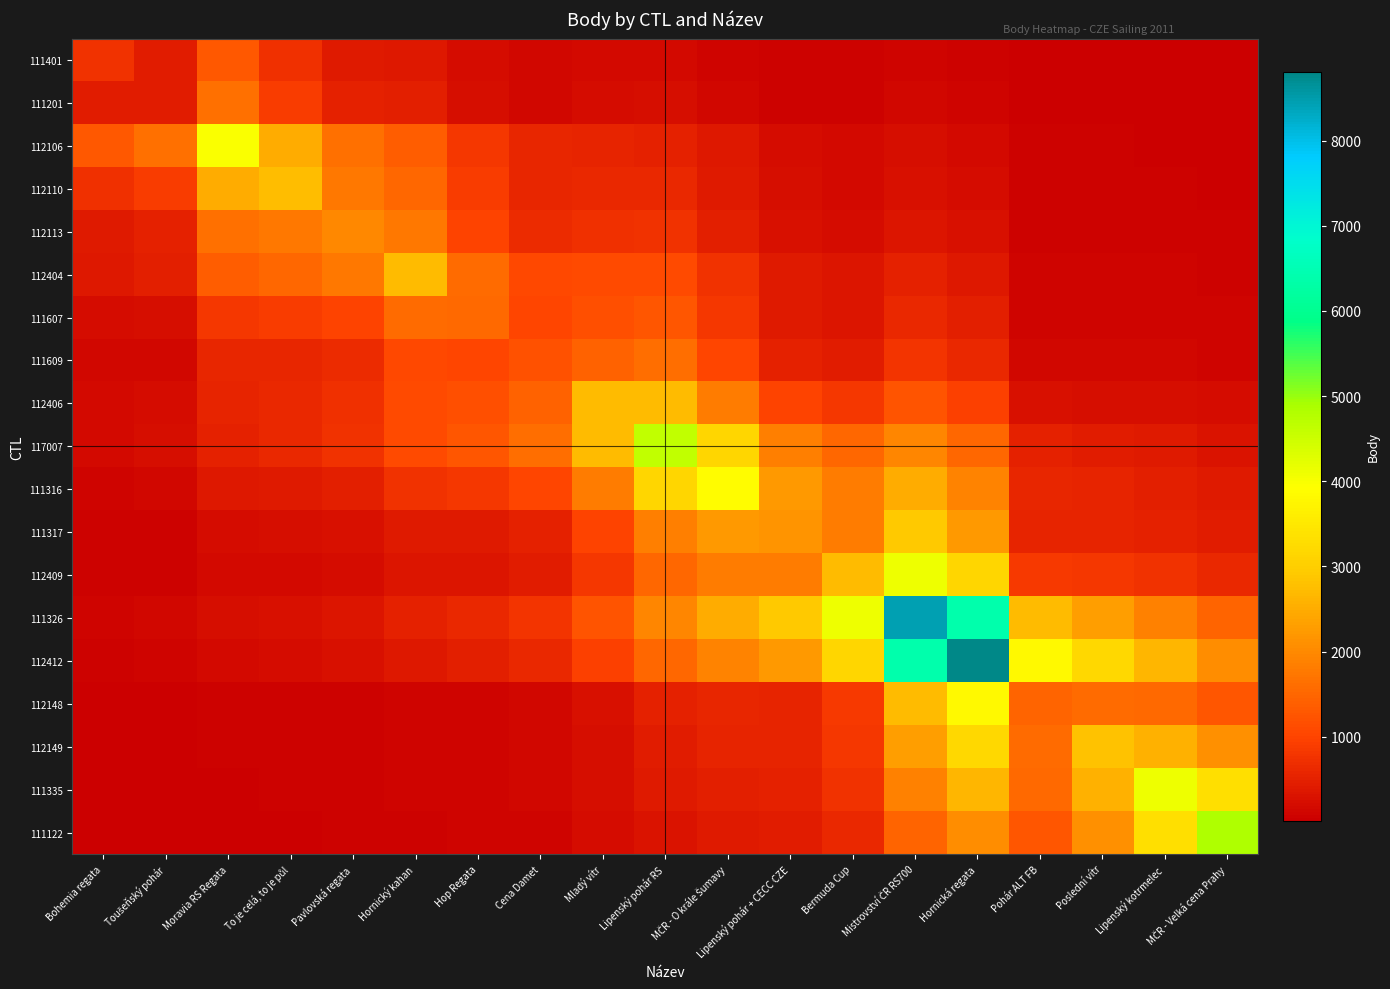

Reading left to right, extract all data points from this chart.

111401: Bohemia regata=746.0	Toušeňský pohár=435.6	Moravia RS Regata=1300.1	To je celá, to je půl=711.1	Pavlovská regata=413.5	Hornický kahan=386.7	Hop Regata=190.3	Cena Damet=119.3	Mladý vítr=157.2	Lipenský pohár RS=180.4	MČR - O krále Šumavy=115.0	Lipenský pohár + CECC CZE=53.6	Bermuda Cup=47.4	Mistrovství ČR RS700=92.9	Hornická regata=71.6	Pohár ALT FB=12.3	Poslední vítr=14.6	Lipenský kotrmelec=14.9	MČR - Velká cena Prahy=12.6
111201: Bohemia regata=435.6	Toušeňský pohár=430.0	Moravia RS Regata=1637.9	To je celá, to je půl=873.2	Pavlovská regata=494.0	Hornický kahan=474.4	Hop Regata=221.6	Cena Damet=134.9	Mladý vítr=192.9	Lipenský pohár RS=229.2	MČR - O krále Šumavy=144.6	Lipenský pohár + CECC CZE=64.5	Bermuda Cup=58.1	Mistrovství ČR RS700=121.1	Hornická regata=93.5	Pohár ALT FB=14.2	Poslední vítr=18.0	Lipenský kotrmelec=18.8	MČR - Velká cena Prahy=16.0
112106: Bohemia regata=1300.1	Toušeňský pohár=1637.9	Moravia RS Regata=3992.0	To je celá, to je půl=2498.0	Pavlovská regata=1644.2	Hornický kahan=1364.4	Hop Regata=835.5	Cena Damet=579.5	Mladý vítr=554.7	Lipenský pohár RS=527.5	MČR - O krále Šumavy=356.8	Lipenský pohár + CECC CZE=206.8	Bermuda Cup=167.1	Mistrovství ČR RS700=229.2	Hornická regata=174.9	Pohár ALT FB=55.2	Poslední vítr=51.0	Lipenský kotrmelec=45.1	MČR - Velká cena Prahy=36.3
112110: Bohemia regata=711.1	Toušeňský pohár=873.2	Moravia RS Regata=2498.0	To je celá, to je půl=2752.0	Pavlovská regata=1760.2	Hornický kahan=1501.5	Hop Regata=875.8	Cena Damet=595.5	Mladý vítr=610.5	Lipenský pohár RS=609.6	MČR - O krále Šumavy=405.7	Lipenský pohár + CECC CZE=222.9	Bermuda Cup=183.9	Mistrovství ČR RS700=278.5	Hornická regata=213.2	Pohár ALT FB=57.6	Poslední vítr=56.3	Lipenský kotrmelec=51.6	MČR - Velká cena Prahy=42.1
112113: Bohemia regata=413.5	Toušeňský pohár=494.0	Moravia RS Regata=1644.2	To je celá, to je půl=1760.2	Pavlovská regata=2000.0	Hornický kahan=1748.3	Hop Regata=975.8	Cena Damet=650.9	Mladý vítr=710.8	Lipenský pohár RS=739.0	MČR - O krále Šumavy=485.5	Lipenský pohár + CECC CZE=254.8	Bermuda Cup=214.1	Mistrovství ČR RS700=350.7	Hornická regata=269.0	Pohár ALT FB=63.9	Poslední vítr=65.8	Lipenský kotrmelec=62.0	MČR - Velká cena Prahy=51.2
112404: Bohemia regata=386.7	Toušeňský pohár=474.4	Moravia RS Regata=1364.4	To je celá, to je půl=1501.5	Pavlovská regata=1748.3	Hornický kahan=2720.0	Hop Regata=1583.9	Cena Damet=1076.2	Mladý vítr=1105.9	Lipenský pohár RS=1106.0	MČR - O krále Šumavy=735.7	Lipenský pohár + CECC CZE=403.5	Bermuda Cup=333.1	Mistrovství ČR RS700=506.0	Hornická regata=387.4	Pohár ALT FB=104.2	Poslední vítr=102.1	Lipenský kotrmelec=93.6	MČR - Velká cena Prahy=76.4
111607: Bohemia regata=190.3	Toušeňský pohár=221.6	Moravia RS Regata=835.5	To je celá, to je půl=875.8	Pavlovská regata=975.8	Hornický kahan=1583.9	Hop Regata=1556.0	Cena Damet=1021.6	Mladý vítr=1173.4	Lipenský pohár RS=1256.3	MČR - O krále Šumavy=817.7	Lipenský pohár + CECC CZE=414.8	Bermuda Cup=353.4	Mistrovství ČR RS700=611.8	Hornická regata=470.1	Pohár ALT FB=101.5	Poslední vítr=108.8	Lipenský kotrmelec=104.8	MČR - Velká cena Prahy=87.2
111609: Bohemia regata=119.3	Toušeňský pohár=134.9	Moravia RS Regata=579.5	To je celá, to je půl=595.5	Pavlovská regata=650.9	Hornický kahan=1076.2	Hop Regata=1021.6	Cena Damet=1202.0	Mladý vítr=1452.7	Lipenský pohár RS=1598.7	MČR - O krále Šumavy=1031.9	Lipenský pohár + CECC CZE=506.6	Bermuda Cup=437.6	Mistrovství ČR RS700=796.6	Hornická regata=612.9	Pohár ALT FB=121.0	Poslední vítr=134.9	Lipenský kotrmelec=132.7	MČR - Velká cena Prahy=111.1
112406: Bohemia regata=157.2	Toušeňský pohár=192.9	Moravia RS Regata=554.7	To je celá, to je půl=610.5	Pavlovská regata=710.8	Hornický kahan=1105.9	Hop Regata=1173.4	Cena Damet=1452.7	Mladý vítr=2720.0	Lipenský pohár RS=2720.3	MČR - O krále Šumavy=1809.4	Lipenský pohár + CECC CZE=992.4	Bermuda Cup=819.2	Mistrovství ČR RS700=1244.6	Hornická regata=952.8	Pohár ALT FB=256.3	Poslední vítr=251.0	Lipenský kotrmelec=230.1	MČR - Velká cena Prahy=187.8
117007: Bohemia regata=180.4	Toušeňský pohár=229.2	Moravia RS Regata=527.5	To je celá, to je půl=609.6	Pavlovská regata=739.0	Hornický kahan=1106.0	Hop Regata=1256.3	Cena Damet=1598.7	Mladý vítr=2720.3	Lipenský pohár RS=4624.0	MČR - O krále Šumavy=3147.7	Lipenský pohár + CECC CZE=1862.1	Bermuda Cup=1492.9	Mistrovství ČR RS700=1966.8	Hornická regata=1498.5	Pohár ALT FB=503.3	Poslední vítr=455.4	Lipenský kotrmelec=397.0	MČR - Velká cena Prahy=317.5
111316: Bohemia regata=115.0	Toušeňský pohár=144.6	Moravia RS Regata=356.8	To je celá, to je půl=405.7	Pavlovská regata=485.5	Hornický kahan=735.7	Hop Regata=817.7	Cena Damet=1031.9	Mladý vítr=1809.4	Lipenský pohár RS=3147.7	MČR - O krále Šumavy=3874.0	Lipenský pohár + CECC CZE=2235.8	Bermuda Cup=1809.4	Mistrovství ČR RS700=2502.4	Hornická regata=1909.9	Pohár ALT FB=595.8	Poslední vítr=552.8	Lipenský kotrmelec=489.9	MČR - Velká cena Prahy=394.5
111317: Bohemia regata=53.6	Toušeňský pohár=64.5	Moravia RS Regata=206.8	To je celá, to je půl=222.9	Pavlovská regata=254.8	Hornický kahan=403.5	Hop Regata=414.8	Cena Damet=506.6	Mladý vítr=992.4	Lipenský pohár RS=1862.1	MČR - O krále Šumavy=2235.8	Lipenský pohár + CECC CZE=2162.0	Bermuda Cup=1808.3	Mistrovství ČR RS700=2908.2	Hornická regata=2230.0	Pohár ALT FB=546.4	Poslední vítr=555.1	Lipenský kotrmelec=519.9	MČR - Velká cena Prahy=427.7
112409: Bohemia regata=47.4	Toušeňský pohár=58.1	Moravia RS Regata=167.1	To je celá, to je půl=183.9	Pavlovská regata=214.1	Hornický kahan=333.1	Hop Regata=353.4	Cena Damet=437.6	Mladý vítr=819.2	Lipenský pohár RS=1492.9	MČR - O krále Šumavy=1809.4	Lipenský pohár + CECC CZE=1808.3	Bermuda Cup=2720.0	Mistrovství ČR RS700=4132.3	Hornická regata=3163.4	Pohár ALT FB=851.0	Poslední vítr=833.4	Lipenský kotrmelec=764.0	MČR - Velká cena Prahy=623.5
111326: Bohemia regata=92.9	Toušeňský pohár=121.1	Moravia RS Regata=229.2	To je celá, to je půl=278.5	Pavlovská regata=350.7	Hornický kahan=506.0	Hop Regata=611.8	Cena Damet=796.6	Mladý vítr=1244.6	Lipenský pohár RS=1966.8	MČR - O krále Šumavy=2502.4	Lipenský pohár + CECC CZE=2908.2	Bermuda Cup=4132.3	Mistrovství ČR RS700=8436.0	Hornická regata=6387.3	Pohár ALT FB=2717.2	Poslední vítr=2287.0	Lipenský kotrmelec=1892.1	MČR - Velká cena Prahy=1479.4
112412: Bohemia regata=71.6	Toušeňský pohár=93.5	Moravia RS Regata=174.9	To je celá, to je půl=213.2	Pavlovská regata=269.0	Hornický kahan=387.4	Hop Regata=470.1	Cena Damet=612.9	Mladý vítr=952.8	Lipenský pohár RS=1498.5	MČR - O krále Šumavy=1909.9	Lipenský pohár + CECC CZE=2230.0	Bermuda Cup=3163.4	Mistrovství ČR RS700=6387.3	Hornická regata=8808.0	Pohár ALT FB=3805.6	Poslední vítr=3189.1	Lipenský kotrmelec=2629.7	MČR - Velká cena Prahy=2052.9
112148: Bohemia regata=12.3	Toušeňský pohár=14.2	Moravia RS Regata=55.2	To je celá, to je půl=57.6	Pavlovská regata=63.9	Hornický kahan=104.2	Hop Regata=101.5	Cena Damet=121.0	Mladý vítr=256.3	Lipenský pohár RS=503.3	MČR - O krále Šumavy=595.8	Lipenský pohár + CECC CZE=546.4	Bermuda Cup=851.0	Mistrovství ČR RS700=2717.2	Hornická regata=3805.6	Pohár ALT FB=1466.0	Poslední vítr=1585.4	Lipenský kotrmelec=1535.0	MČR - Velká cena Prahy=1278.7
112149: Bohemia regata=14.6	Toušeňský pohár=18.0	Moravia RS Regata=51.0	To je celá, to je půl=56.3	Pavlovská regata=65.8	Hornický kahan=102.1	Hop Regata=108.8	Cena Damet=134.9	Mladý vítr=251.0	Lipenský pohár RS=455.4	MČR - O krále Šumavy=552.8	Lipenský pohár + CECC CZE=555.1	Bermuda Cup=833.4	Mistrovství ČR RS700=2287.0	Hornická regata=3189.1	Pohár ALT FB=1585.4	Poslední vítr=2814.0	Lipenský kotrmelec=2571.4	MČR - Velká cena Prahy=2095.9
111335: Bohemia regata=14.9	Toušeňský pohár=18.8	Moravia RS Regata=45.1	To je celá, to je půl=51.6	Pavlovská regata=62.0	Hornický kahan=93.6	Hop Regata=104.8	Cena Damet=132.7	Mladý vítr=230.1	Lipenský pohár RS=397.0	MČR - O krále Šumavy=489.9	Lipenský pohár + CECC CZE=519.9	Bermuda Cup=764.0	Mistrovství ČR RS700=1892.1	Hornická regata=2629.7	Pohár ALT FB=1535.0	Poslední vítr=2571.4	Lipenský kotrmelec=4128.0	MČR - Velká cena Prahy=3315.9
111122: Bohemia regata=12.6	Toušeňský pohár=16.0	Moravia RS Regata=36.3	To je celá, to je půl=42.1	Pavlovská regata=51.2	Hornický kahan=76.4	Hop Regata=87.2	Cena Damet=111.1	Mladý vítr=187.8	Lipenský pohár RS=317.5	MČR - O krále Šumavy=394.5	Lipenský pohár + CECC CZE=427.7	Bermuda Cup=623.5	Mistrovství ČR RS700=1479.4	Hornická regata=2052.9	Pohár ALT FB=1278.7	Poslední vítr=2095.9	Lipenský kotrmelec=3315.9	MČR - Velká cena Prahy=4824.0